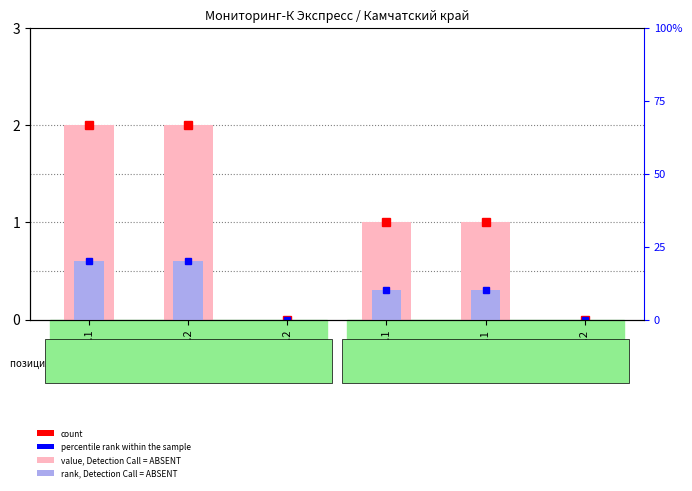

At how many categories does at least one series exceed 0?

4